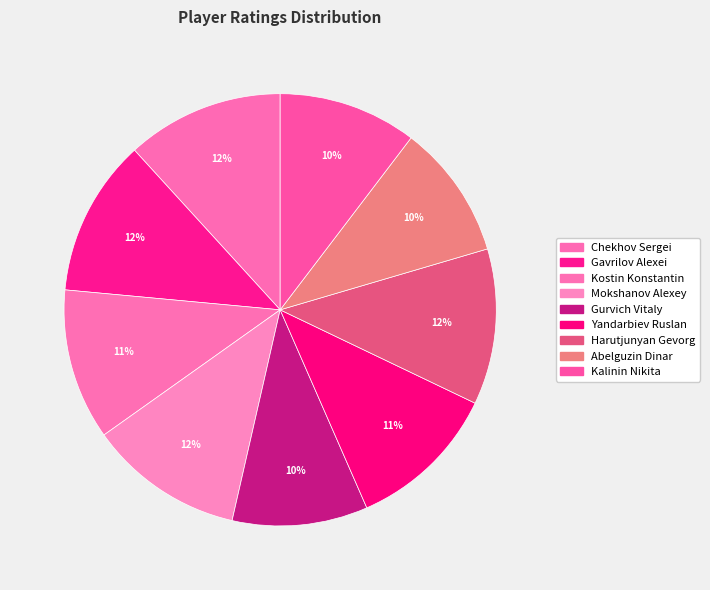

To the nearest percent, what percentage of the pie is Yandarbiev Ruslan?

11%